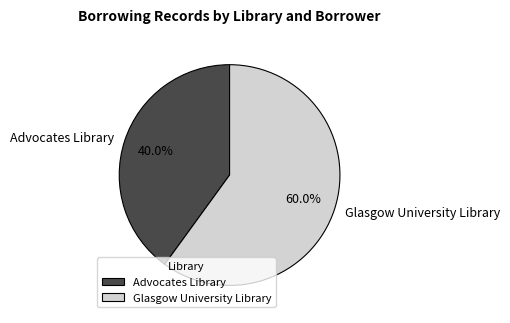

Between Advocates Library and Glasgow University Library, which is larger?

Glasgow University Library